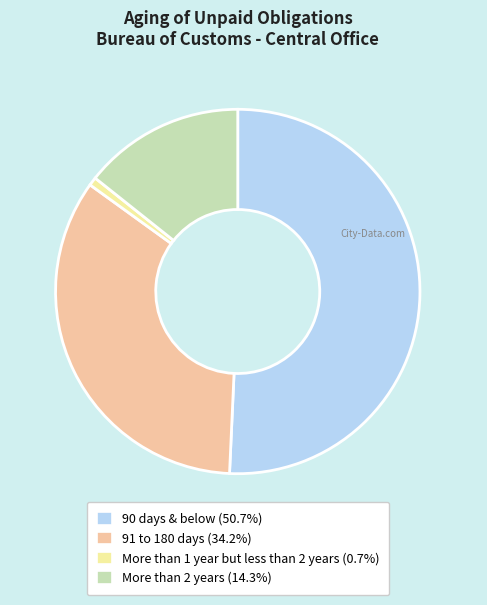

Is the sum of More than 1 year but less than 2 years and 91 to 180 days greater than half?

No